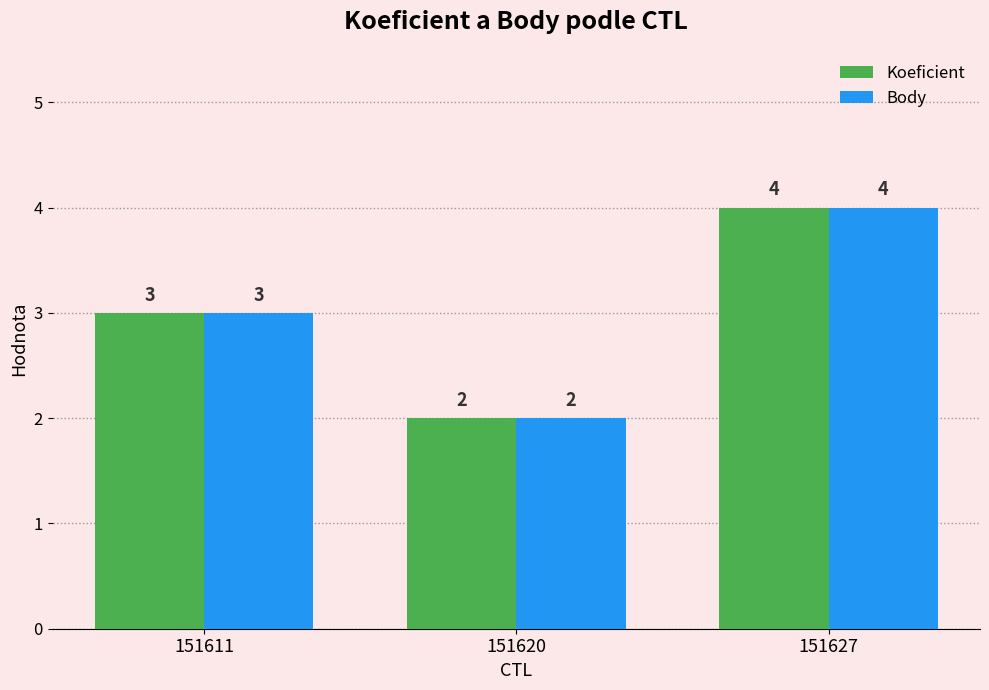

How many bars are there in total?

6